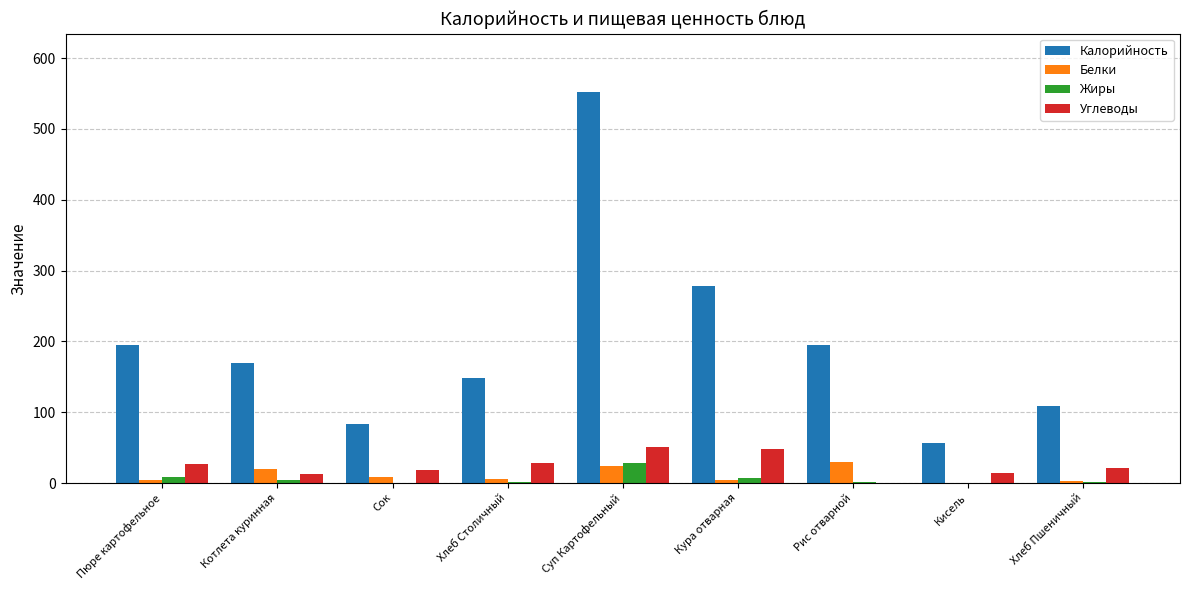

What is the maximum value for Белки?

29.8